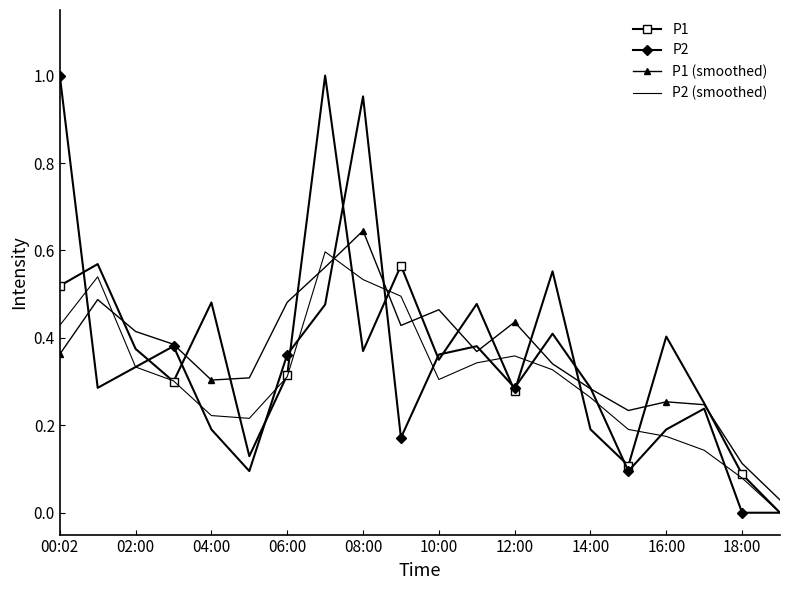

What are all the series names shown in the legend?

P1, P2, P1 (smoothed), P2 (smoothed)